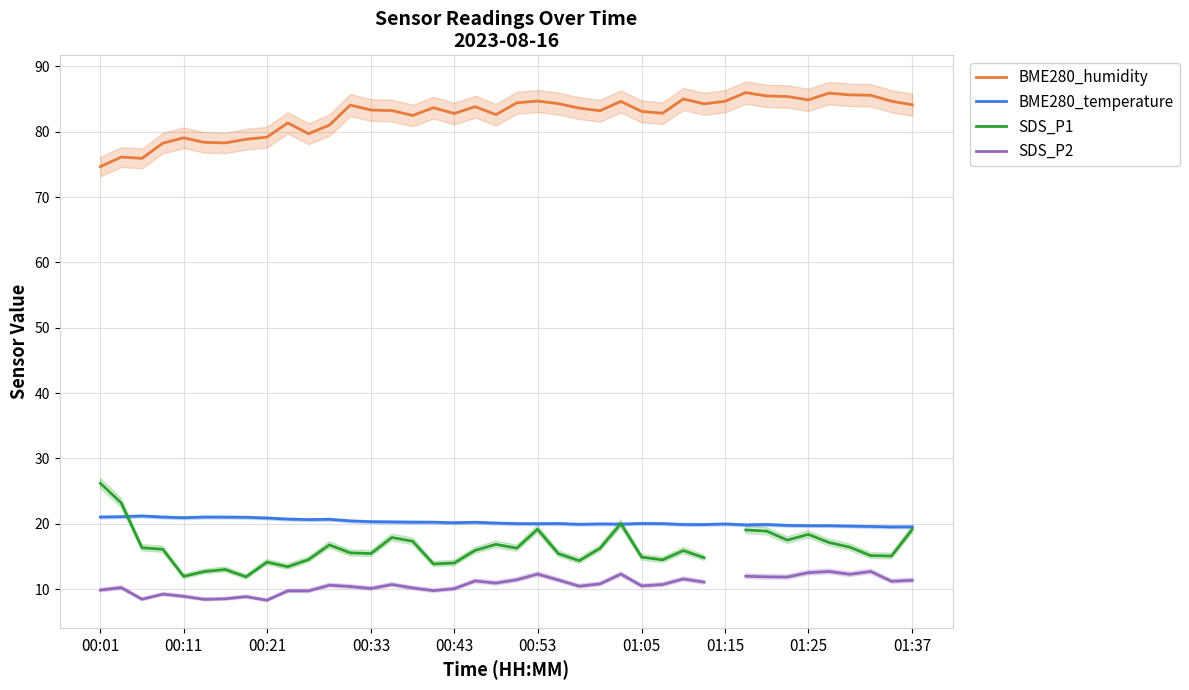

What is the total value across all series at 19?

130.5